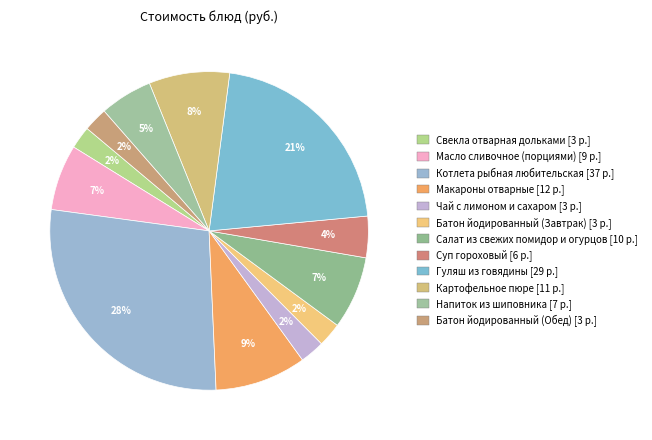

How many segments does this pie chart have?

12